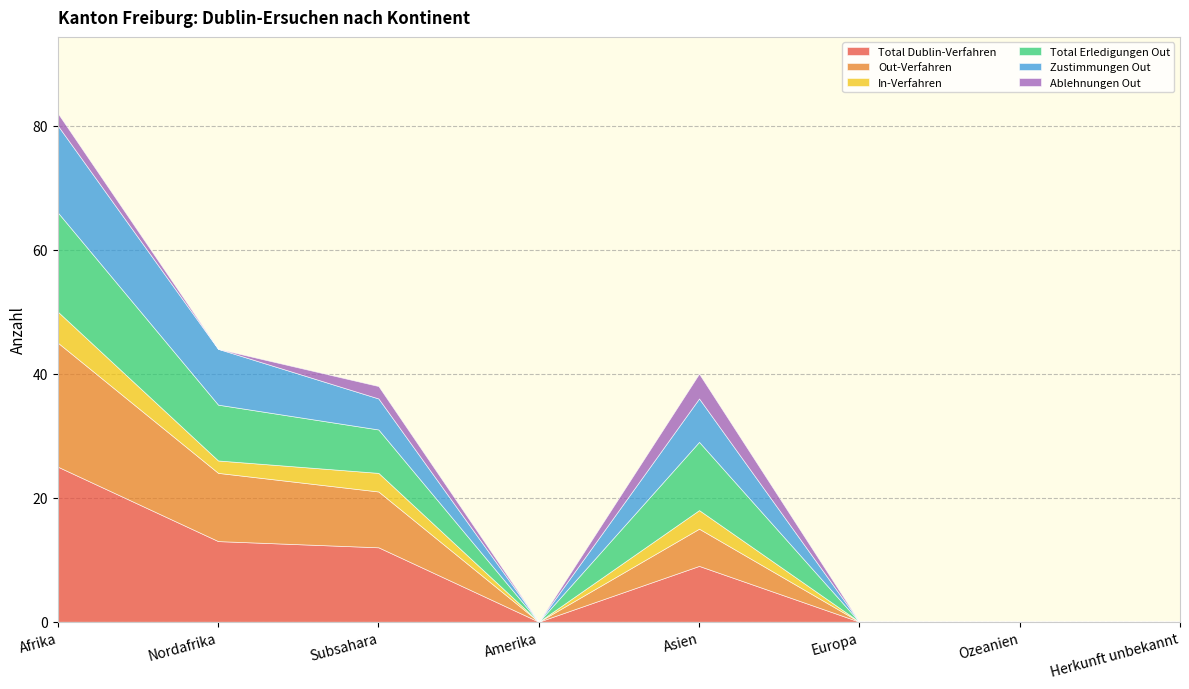

In Total Erledigungen Out, how many points are higher than both neighbors (excluding endpoints)?

1